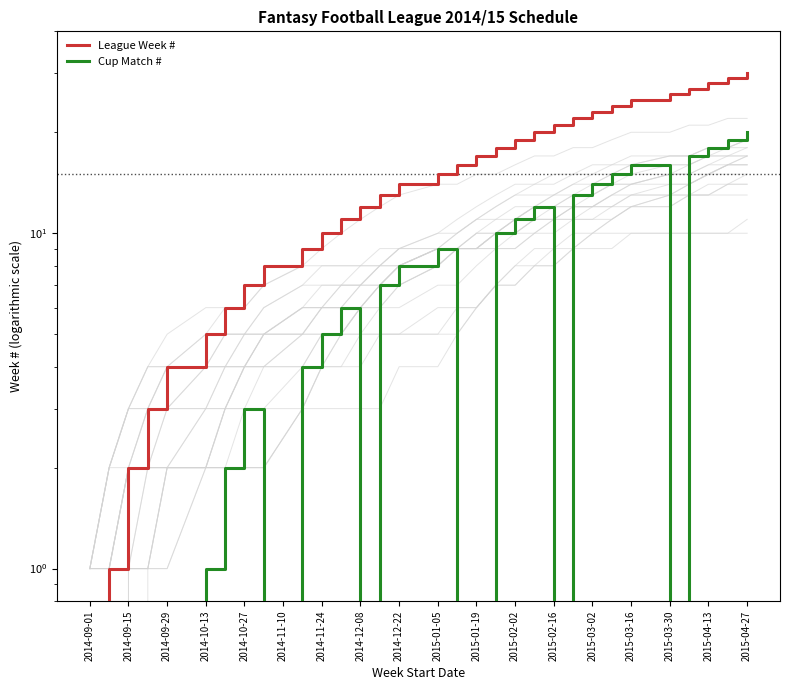

How many interior local peaks does the Cup Match # series have?

5